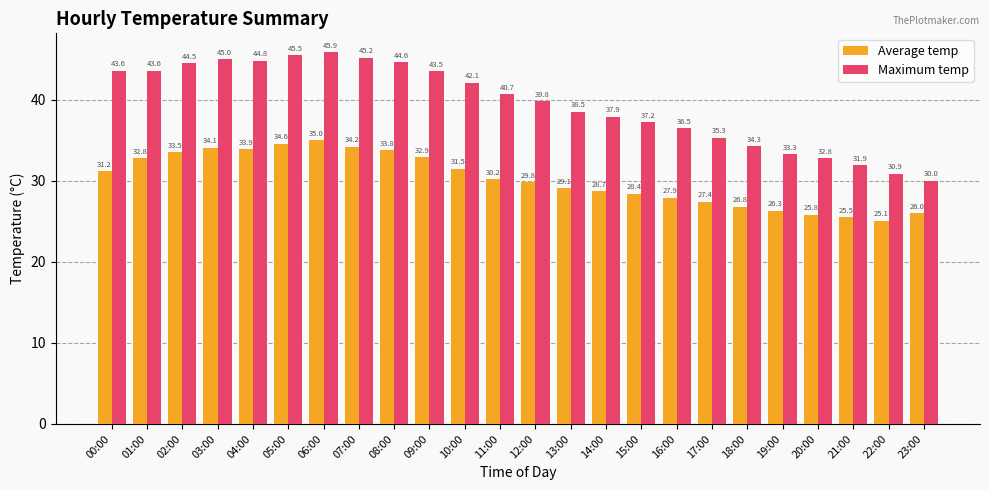

At 00:00, list the series in order from largest to smallest.

Maximum temp, Average temp